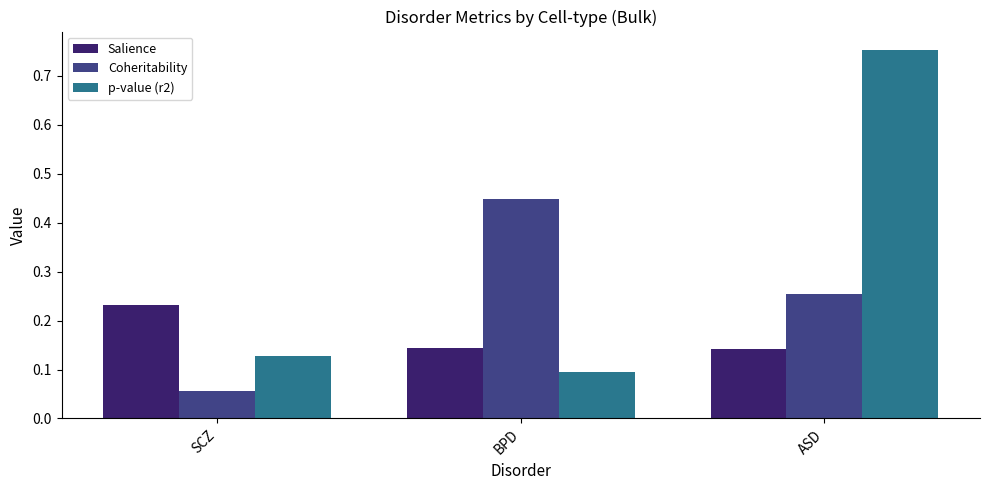

The Coheritability series shows 0.4 at ASD. True or false?

False